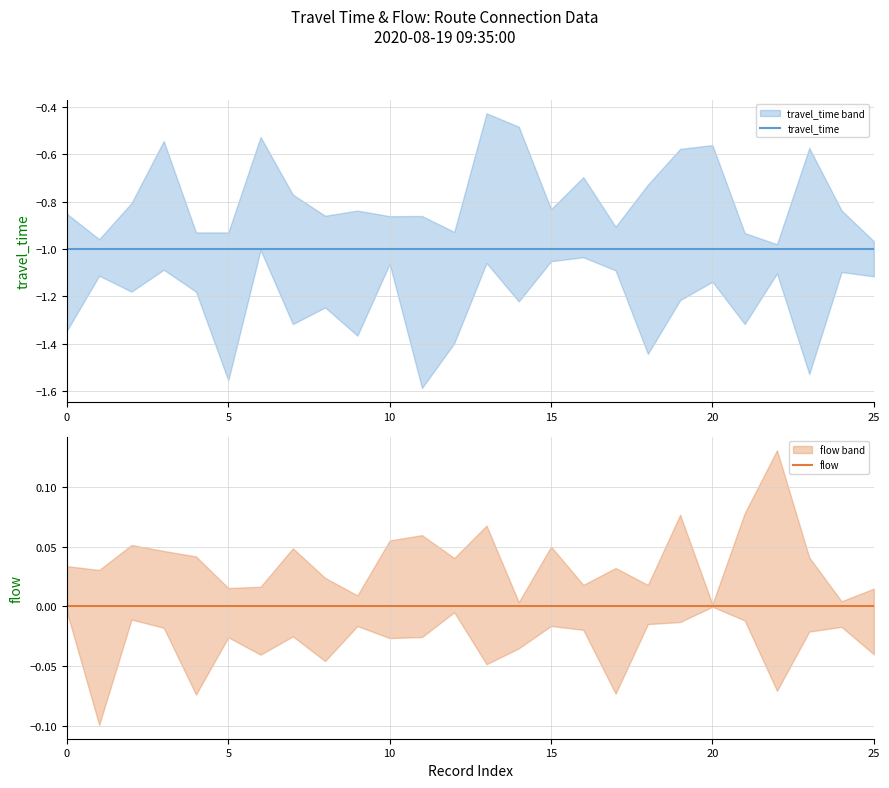

What are all the series names shown in the legend?

travel_time, flow